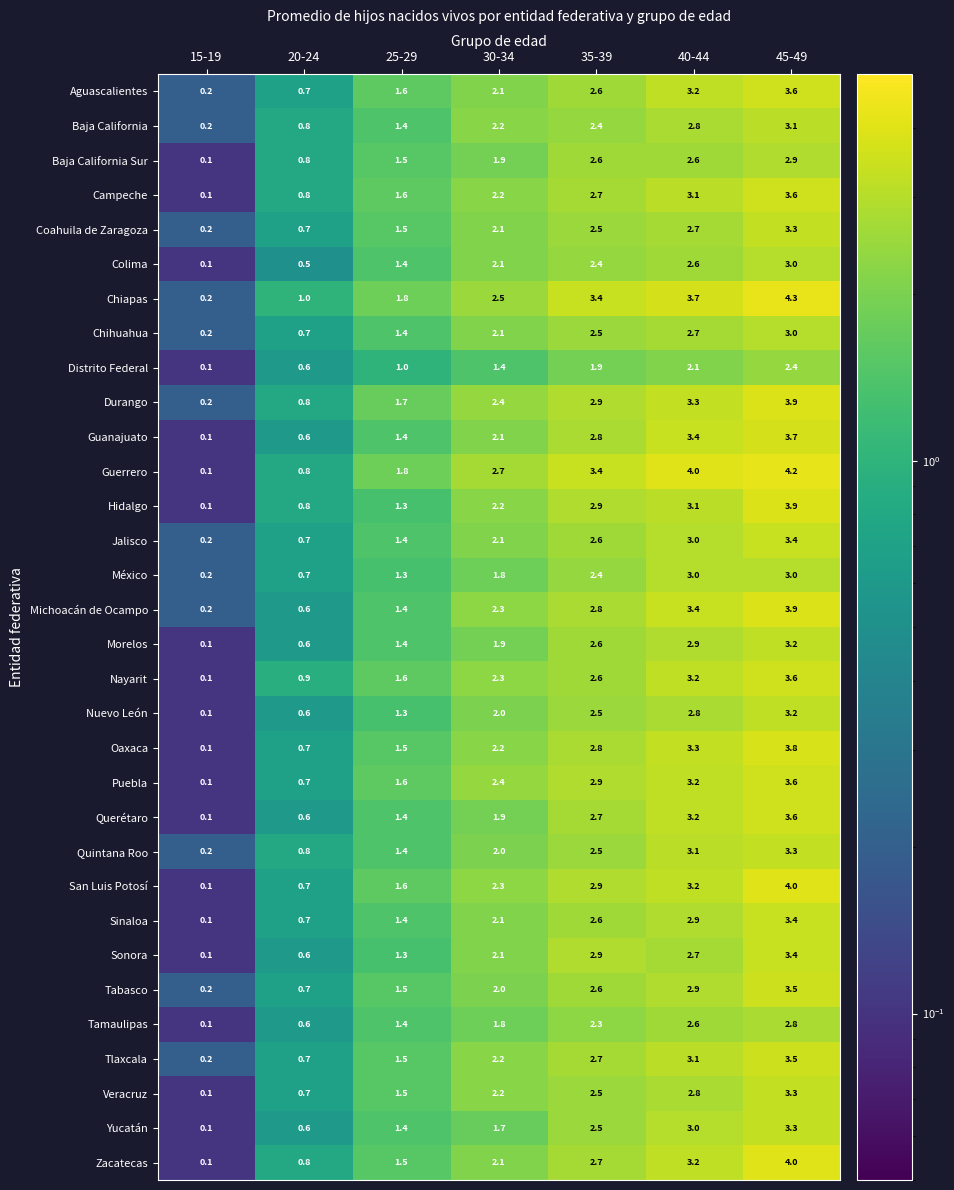

Is the value of Jalisco at 25-29 greater than the value of México at 45-49?

No